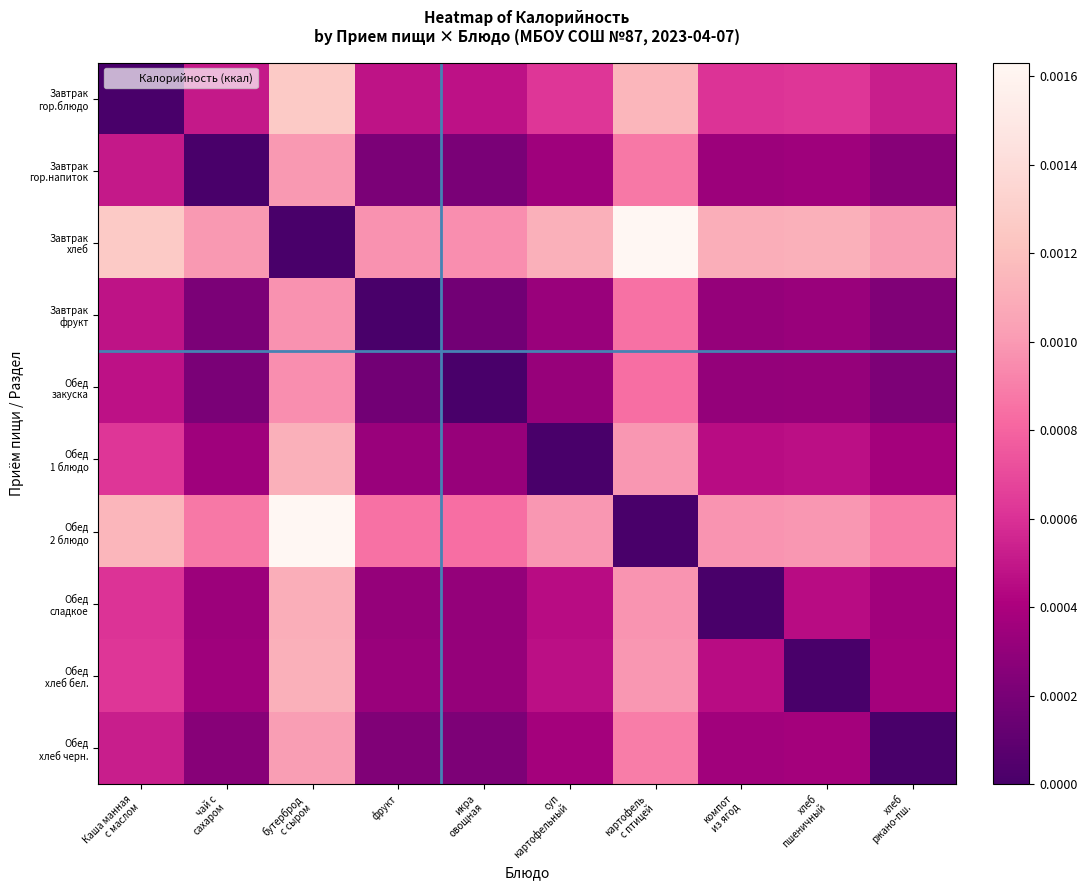

At how many categories does at least one series exceed 0?

10